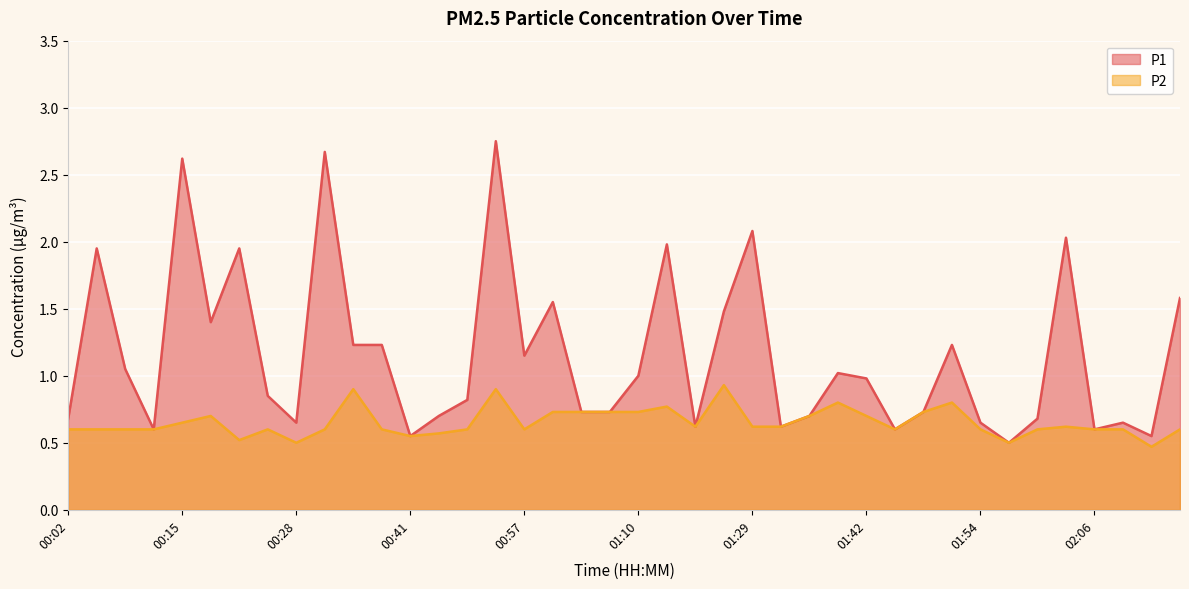

How many distinct data groups are displayed?

2